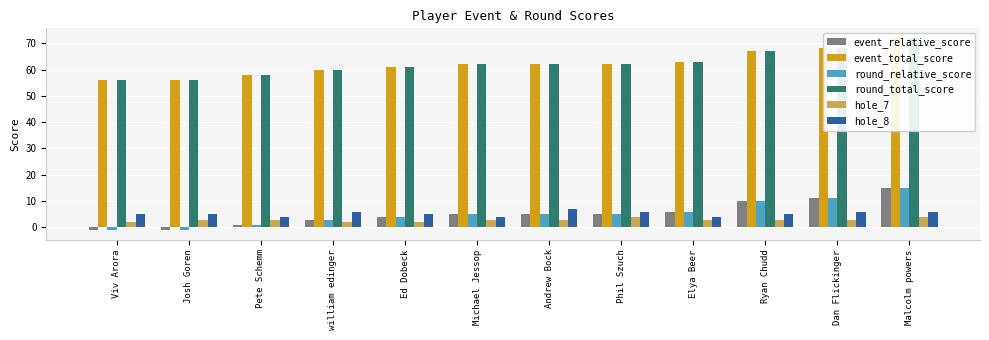

Reading right to left, list all the values displayed in this chart.

event_relative_score: Malcolm powers=15	Dan Flickinger=11	Ryan Chudd=10	Elya Beer=6	Phil Szuch=5	Andrew Bock=5	Michael Jessop=5	Ed Dobeck=4	william edinger=3	Pete Schemm=1	Josh Goren=-1	Viv Arora=-1
event_total_score: Malcolm powers=72	Dan Flickinger=68	Ryan Chudd=67	Elya Beer=63	Phil Szuch=62	Andrew Bock=62	Michael Jessop=62	Ed Dobeck=61	william edinger=60	Pete Schemm=58	Josh Goren=56	Viv Arora=56
round_relative_score: Malcolm powers=15	Dan Flickinger=11	Ryan Chudd=10	Elya Beer=6	Phil Szuch=5	Andrew Bock=5	Michael Jessop=5	Ed Dobeck=4	william edinger=3	Pete Schemm=1	Josh Goren=-1	Viv Arora=-1
round_total_score: Malcolm powers=72	Dan Flickinger=68	Ryan Chudd=67	Elya Beer=63	Phil Szuch=62	Andrew Bock=62	Michael Jessop=62	Ed Dobeck=61	william edinger=60	Pete Schemm=58	Josh Goren=56	Viv Arora=56
hole_7: Malcolm powers=4	Dan Flickinger=3	Ryan Chudd=3	Elya Beer=3	Phil Szuch=4	Andrew Bock=3	Michael Jessop=3	Ed Dobeck=2	william edinger=2	Pete Schemm=3	Josh Goren=3	Viv Arora=2
hole_8: Malcolm powers=6	Dan Flickinger=6	Ryan Chudd=5	Elya Beer=4	Phil Szuch=6	Andrew Bock=7	Michael Jessop=4	Ed Dobeck=5	william edinger=6	Pete Schemm=4	Josh Goren=5	Viv Arora=5